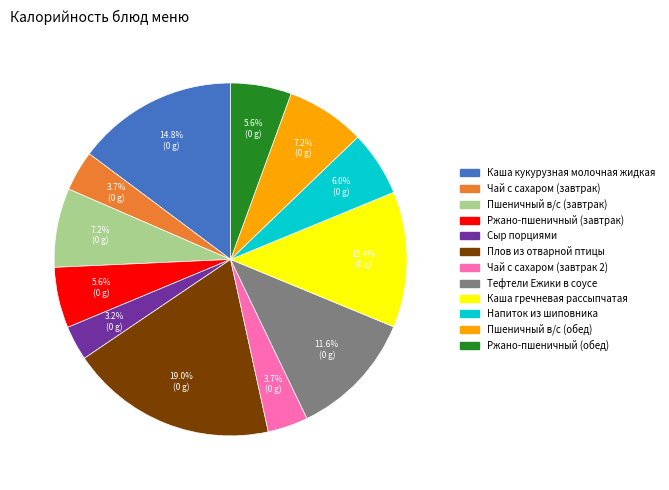

What is the smallest slice in the pie chart?

Сыр порциями